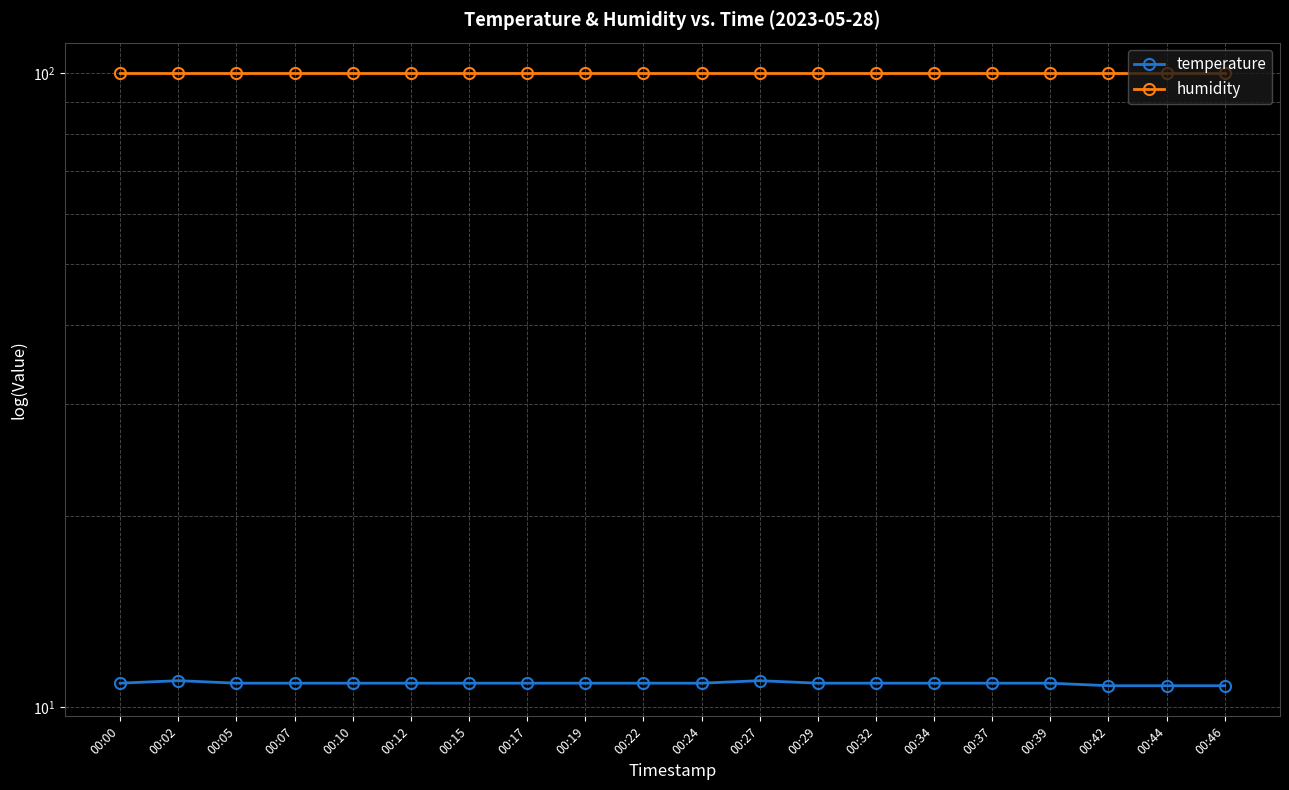

What is the smallest value displayed?

10.8